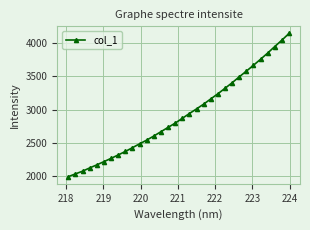

How many series are shown in this chart?

1